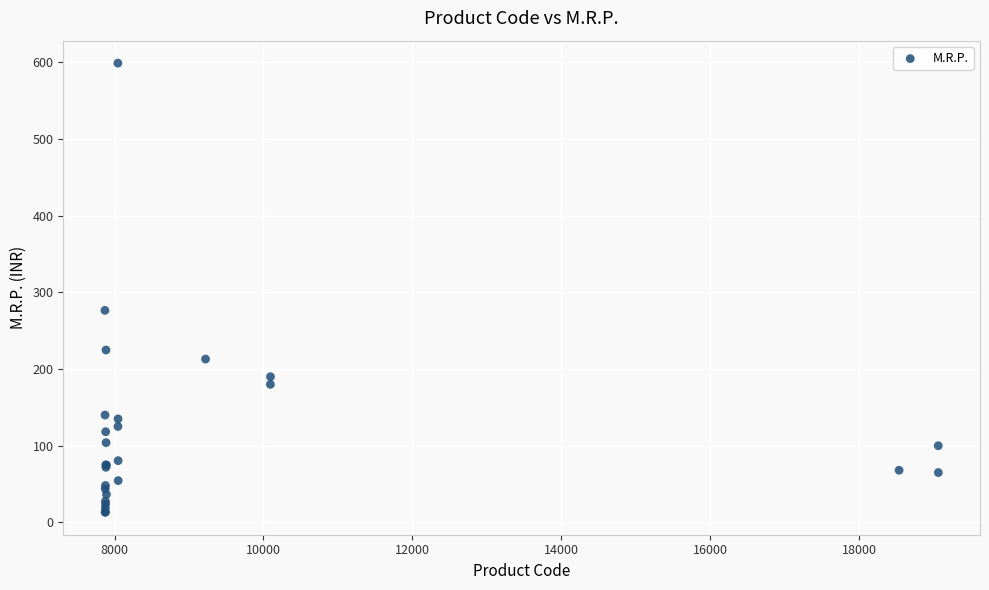

What Y value in the scatter plot is closest to 306?

276.5